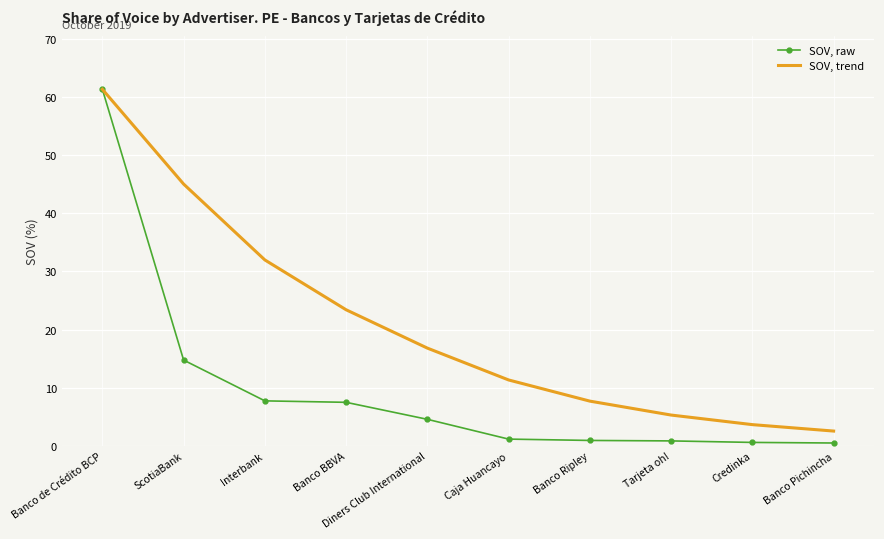

The value of SOV, trend at Diners Club International is 16.8. True or false?

True